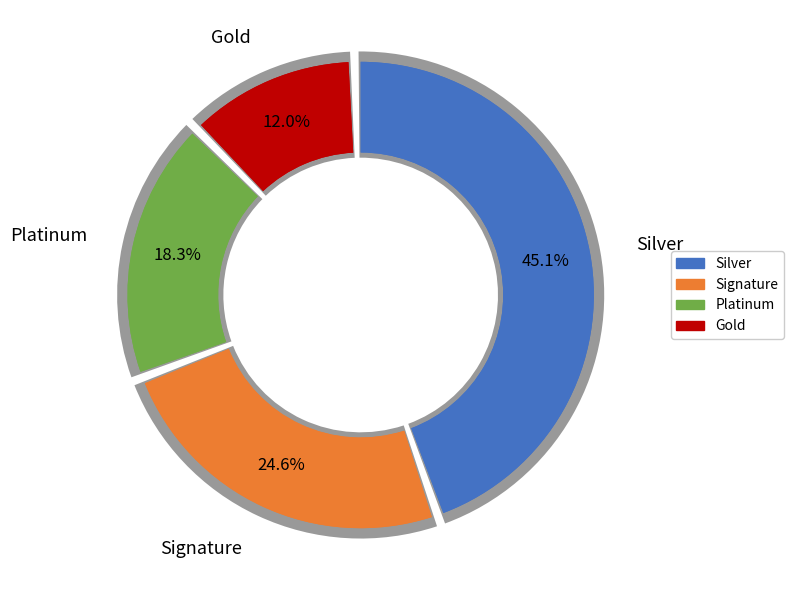

The pct55 slice represents 16% of the pie. True or false?

False